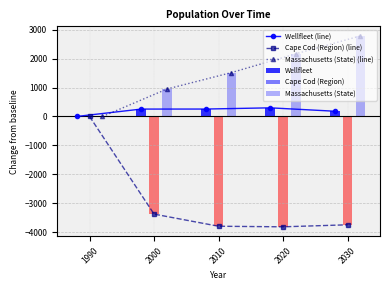

What is the average value of the Cape Cod (Region) (line) series?

-2950